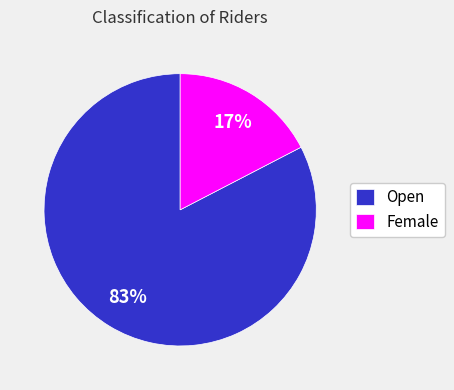

What percentage is the Open slice, to the nearest percent?

83%